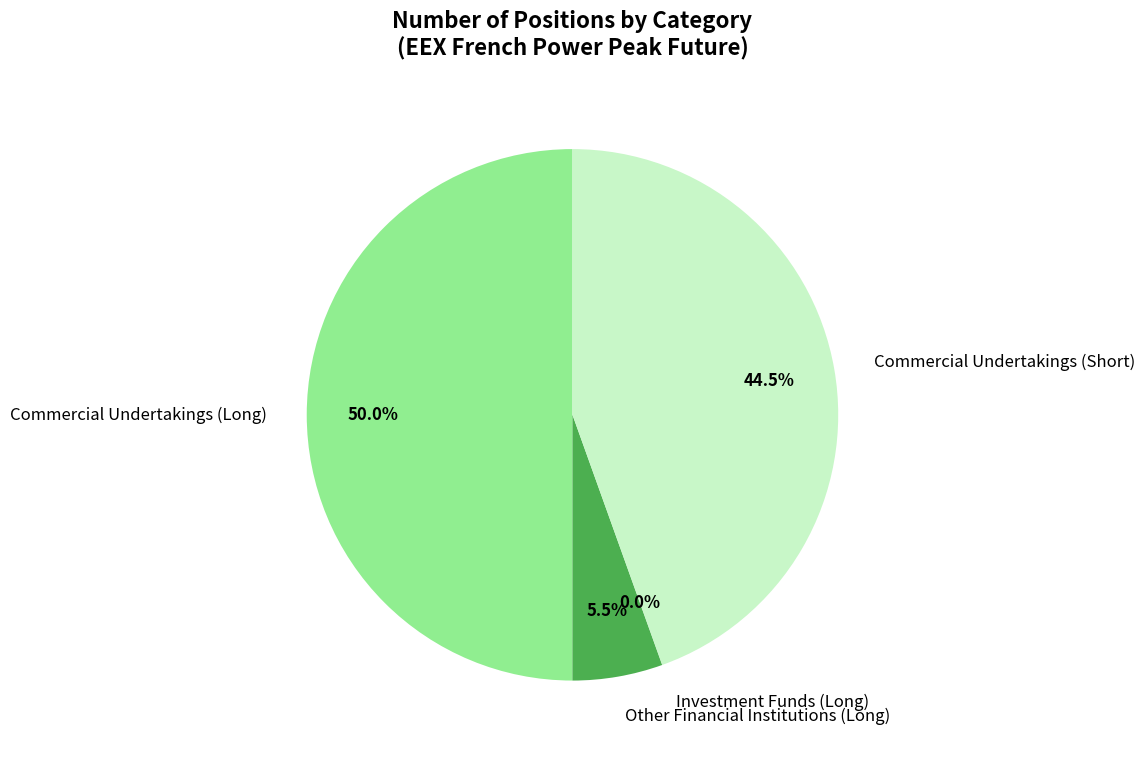

Which category has the biggest portion of the pie?

Commercial Undertakings (Long)